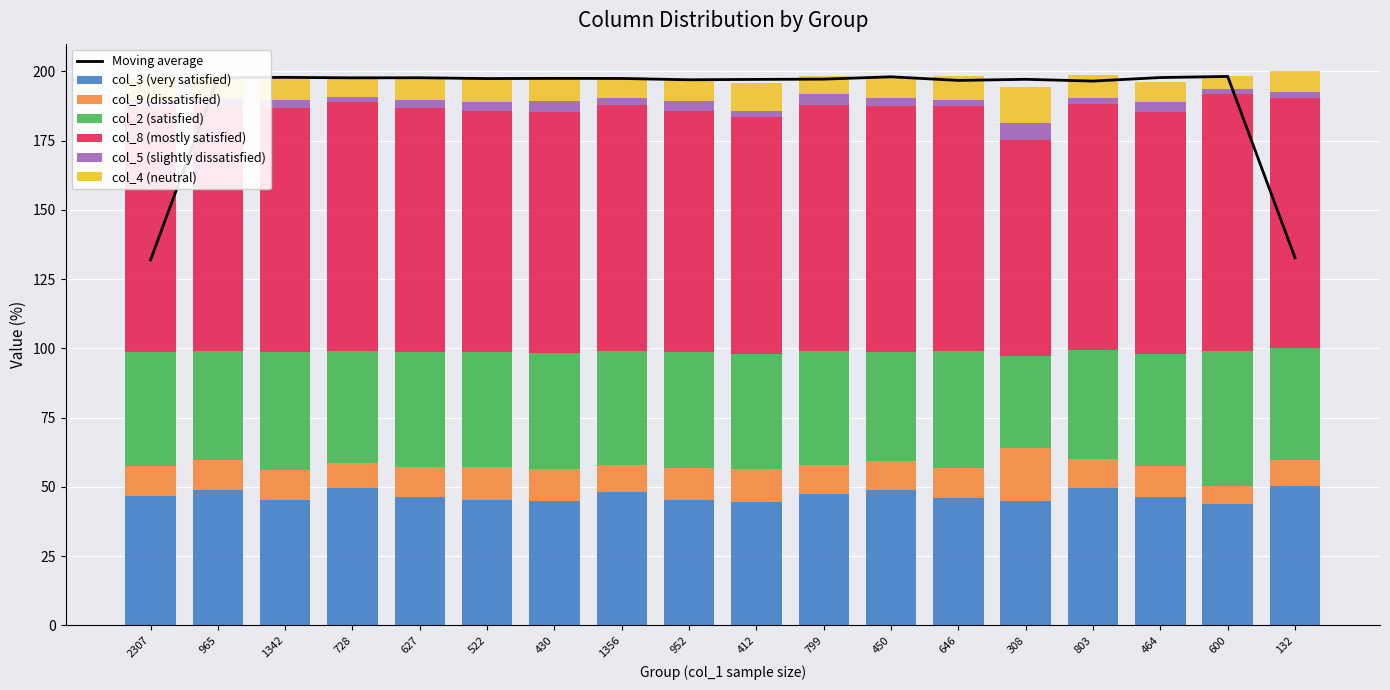

Count the number of data series in this chart.

6